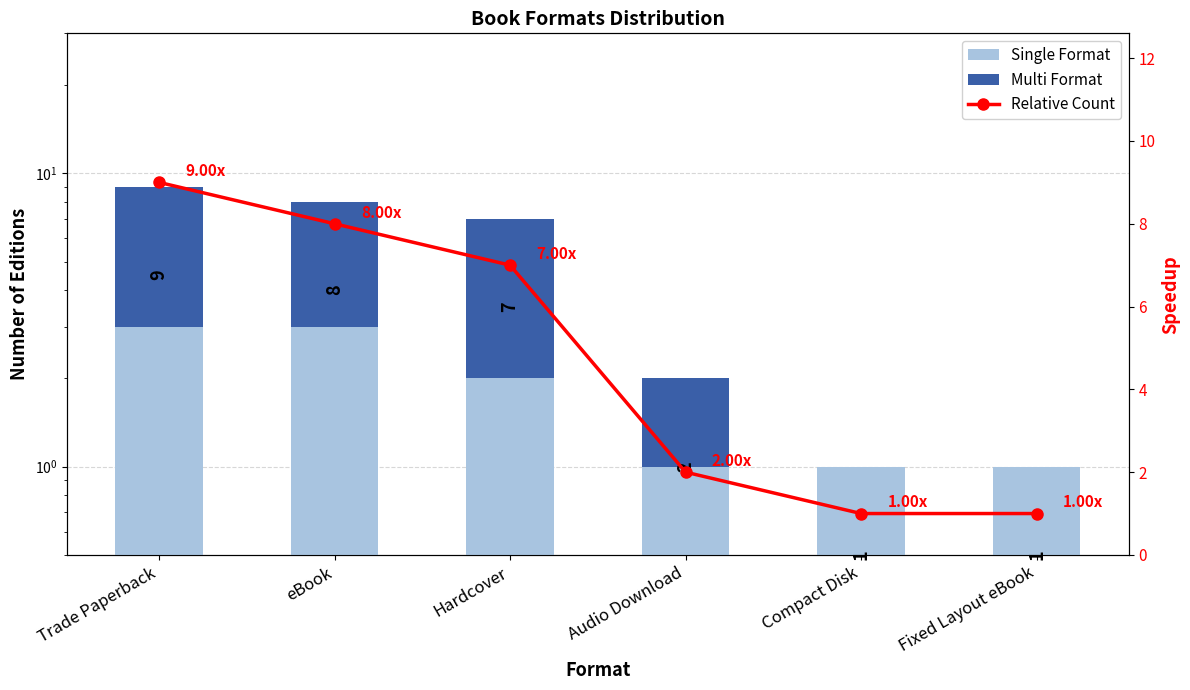

True or false: Multi Format has a value of 1 at Audio Download.

True